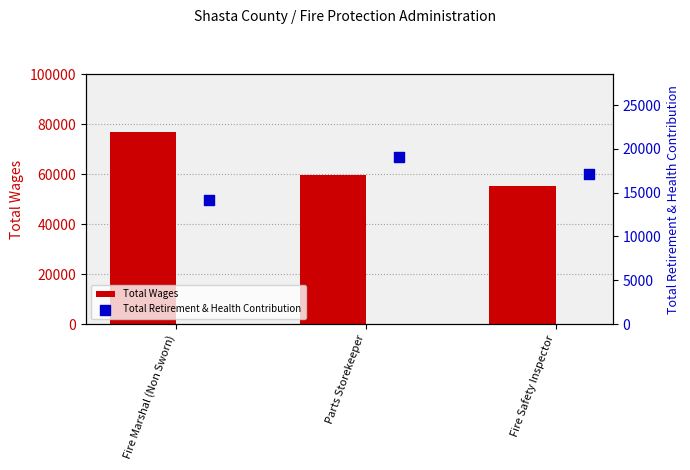

Which series reaches the minimum Y coordinate?

Total Retirement & Health Contribution